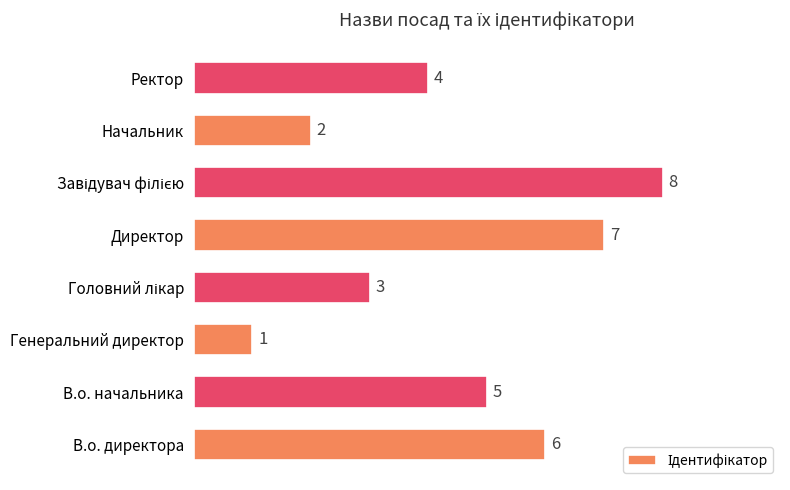

The value at В.о. директора is 6. True or false?

True